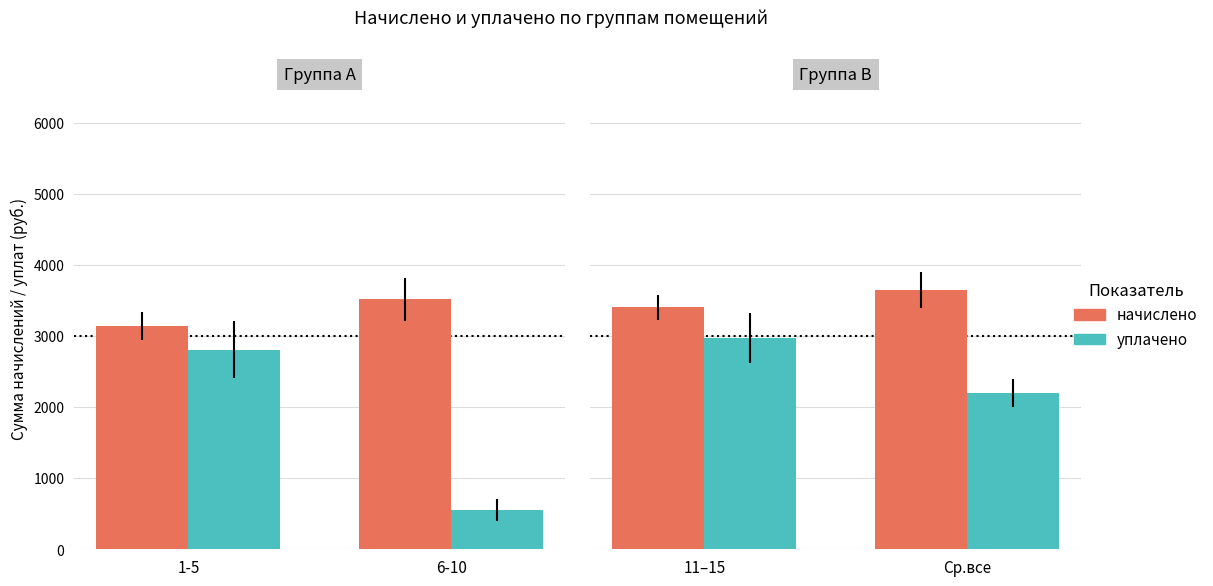

How many groups of bars are there?

2